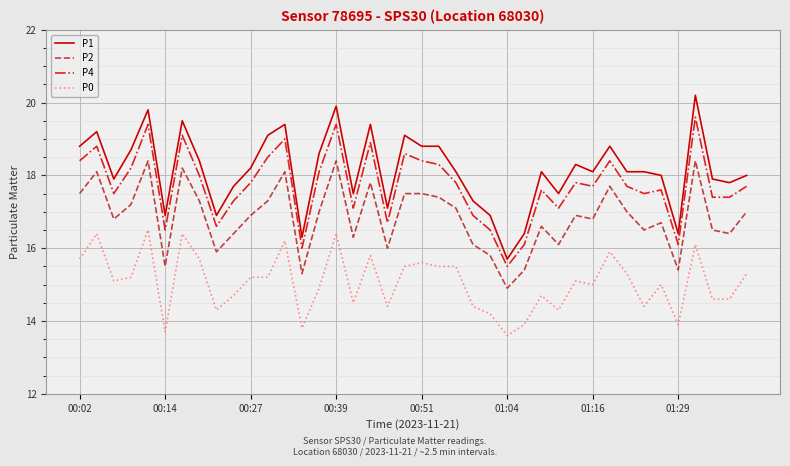

What is the sum of all P1 values?

725.7